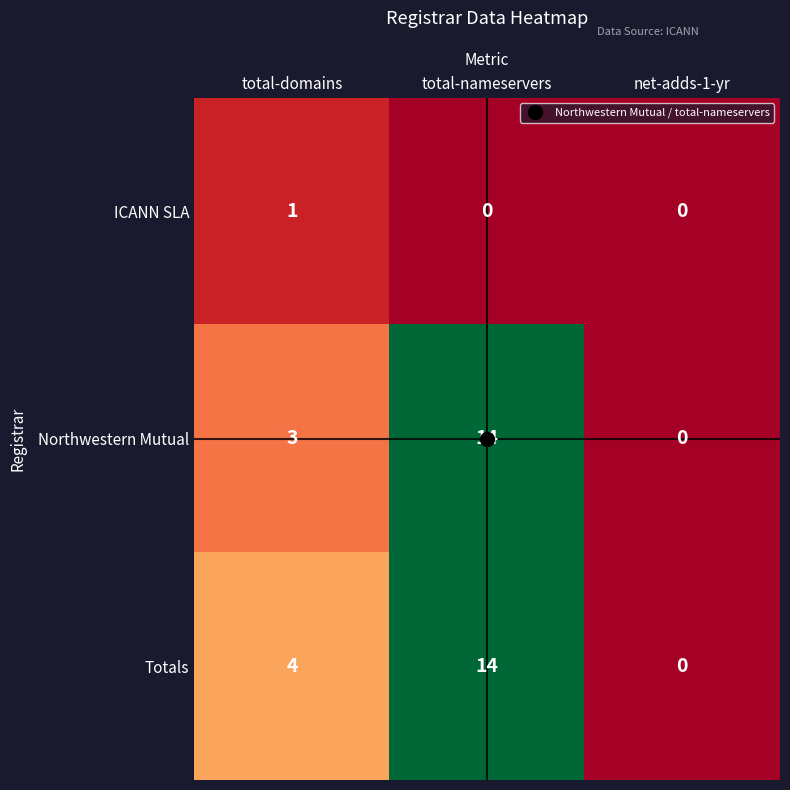

What is the difference between the maximum and minimum values in the Northwestern Mutual series?

14